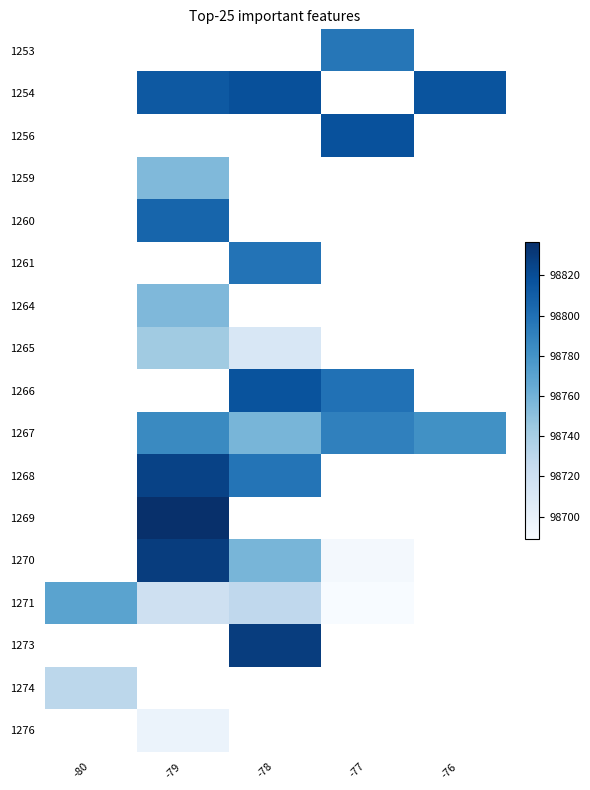

Between -79 and -77, which is larger?

-77